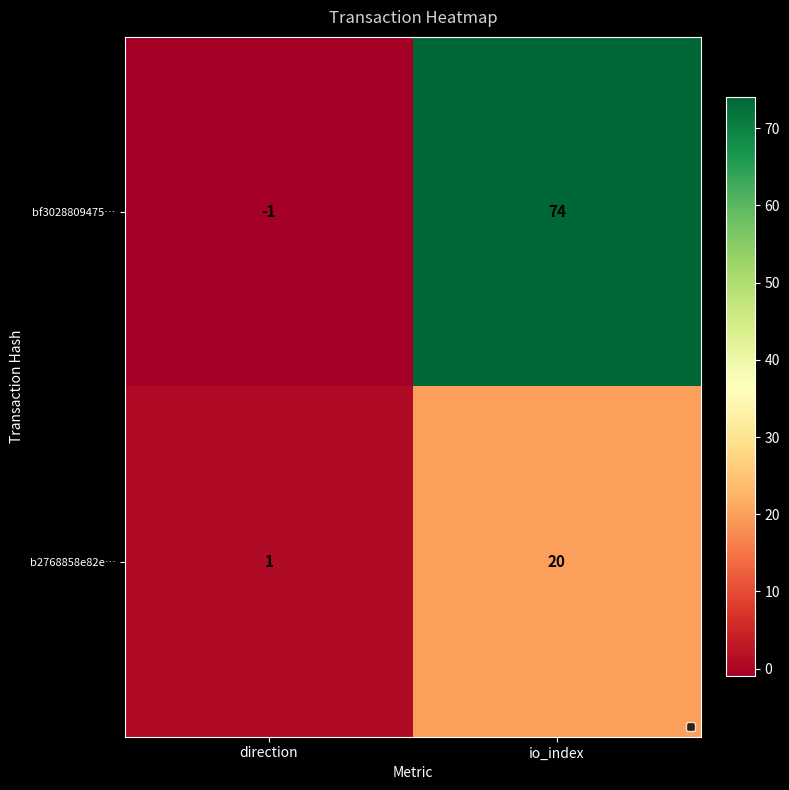

Which category has the highest value across all series?

io_index